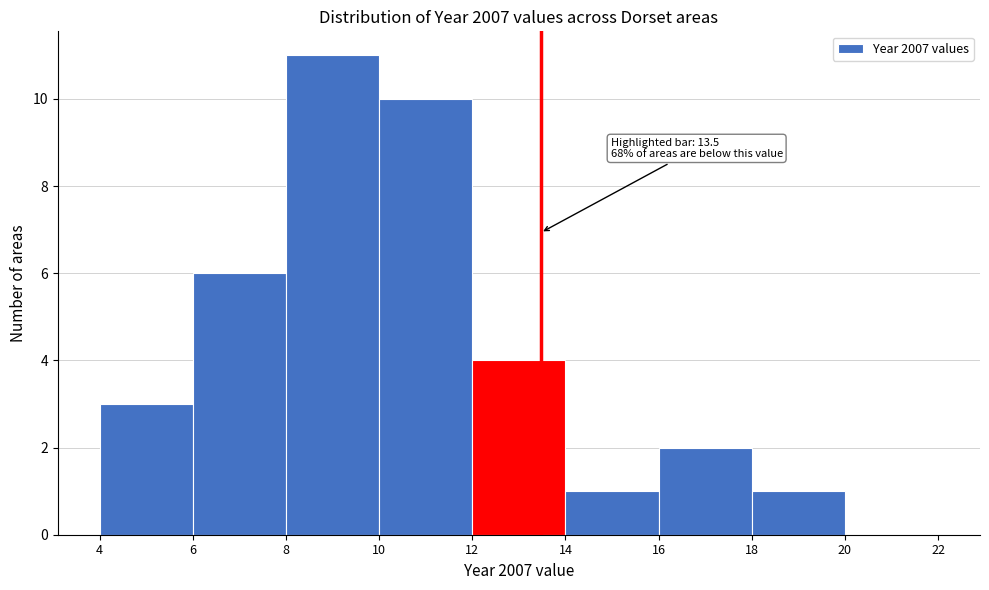

Which range on the x-axis has the tallest bar?

8 to 10